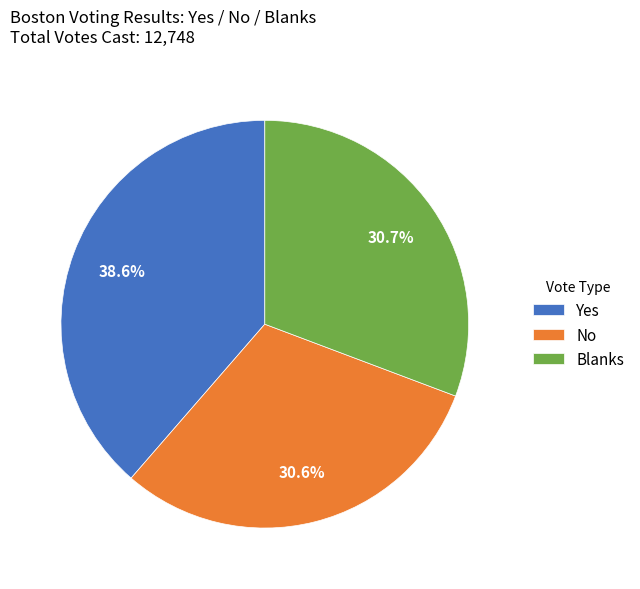

To the nearest percent, what is the difference between the largest and smallest slice percentages?

8%